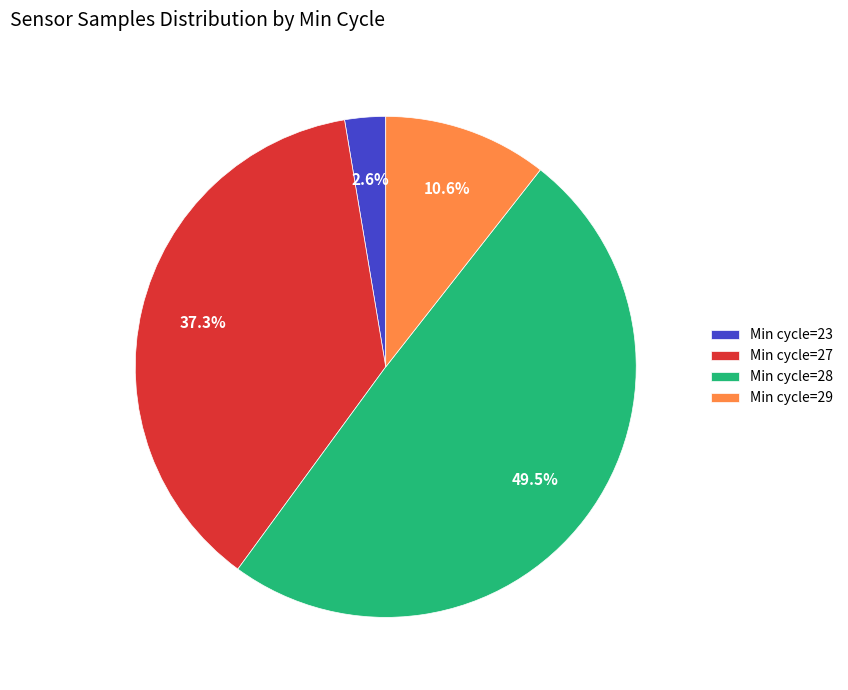

What is the smallest slice in the pie chart?

Min cycle=23